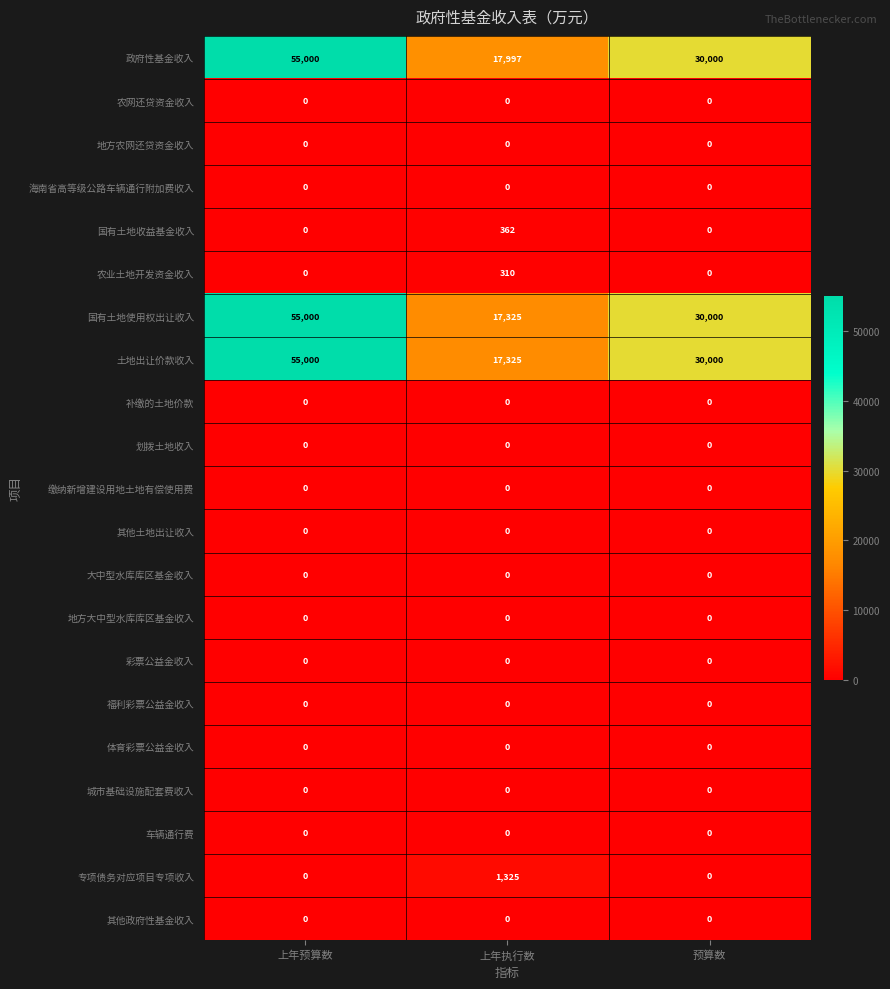

What is the maximum value shown in the chart?

55000